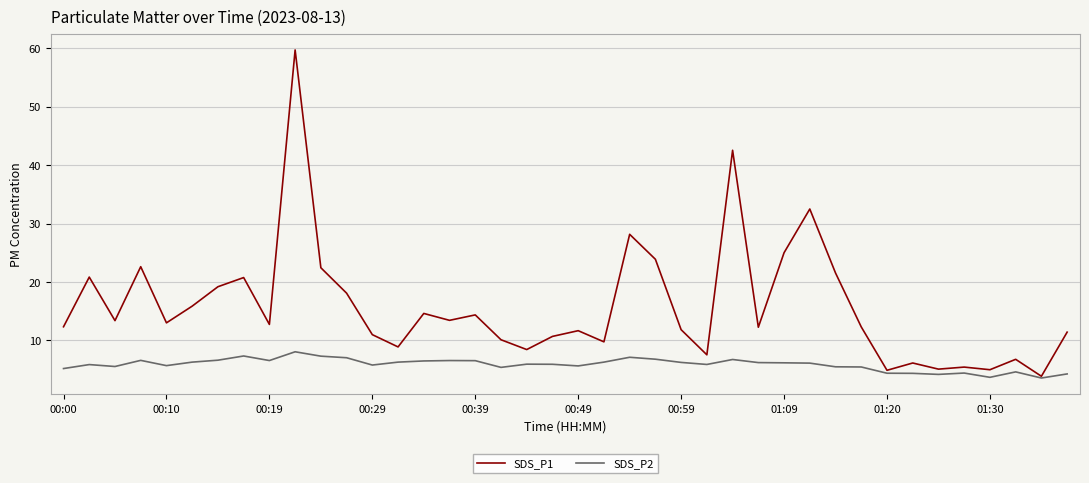

Which series has the largest total across all categories?

SDS_P1